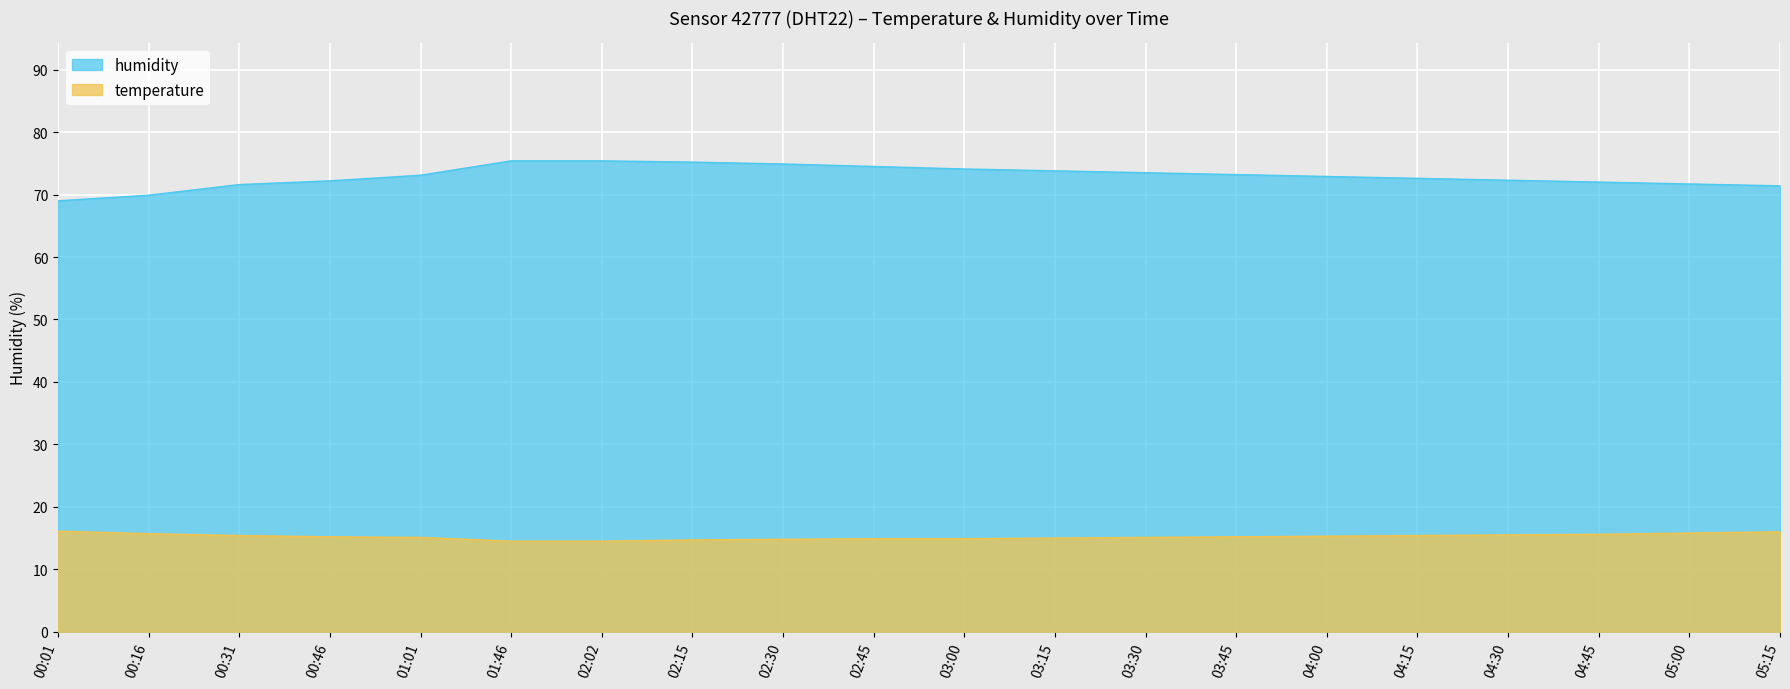

True or false: humidity and temperature intersect in this chart.

False